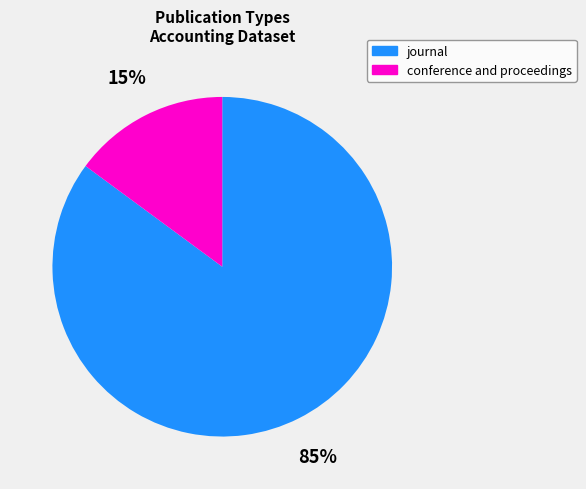

To the nearest percent, what percentage of the pie is journal?

85%